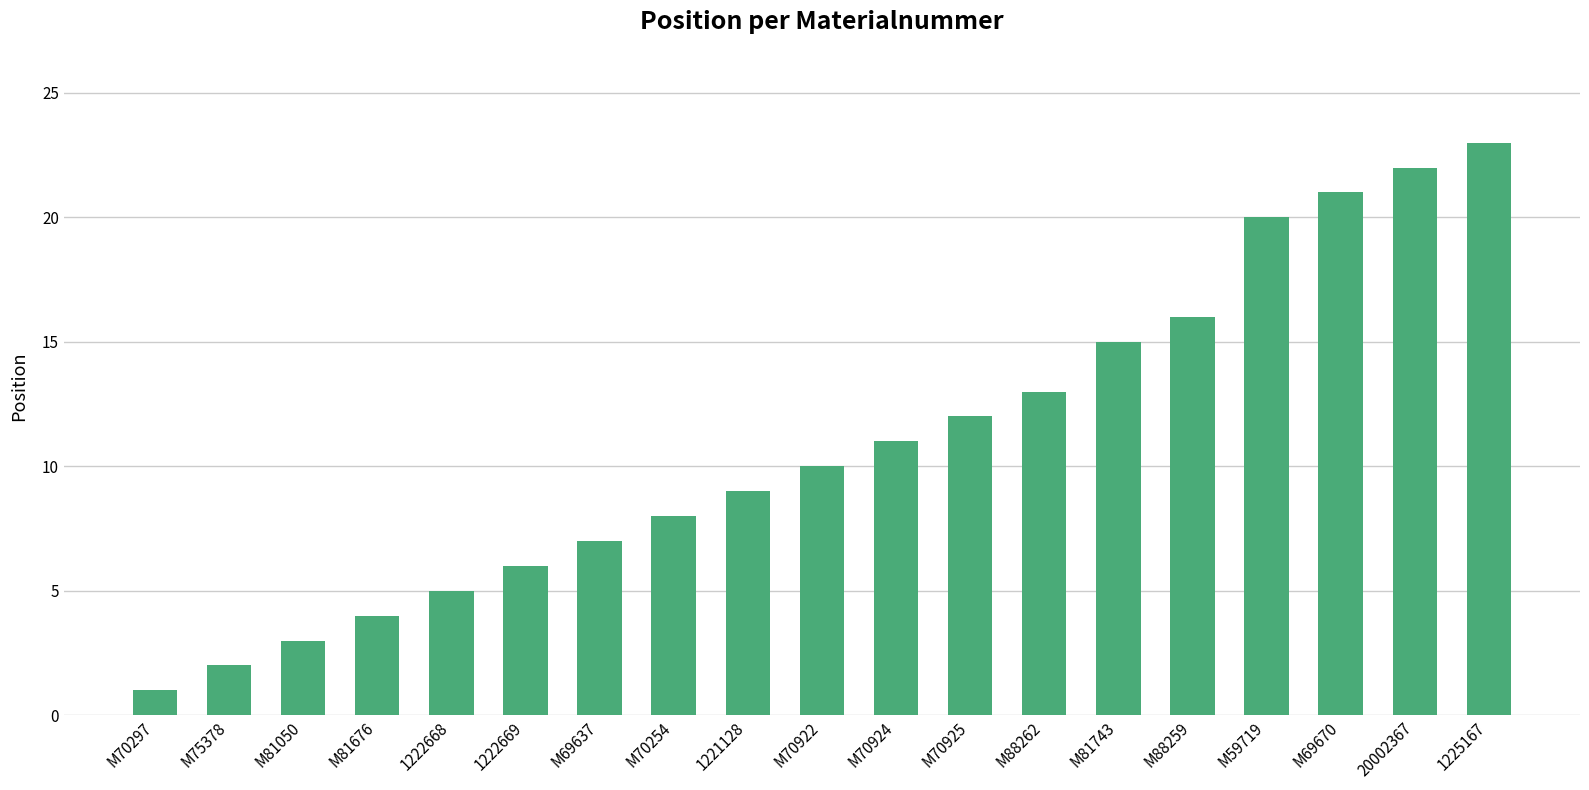

Does the chart contain stacked bars?

No